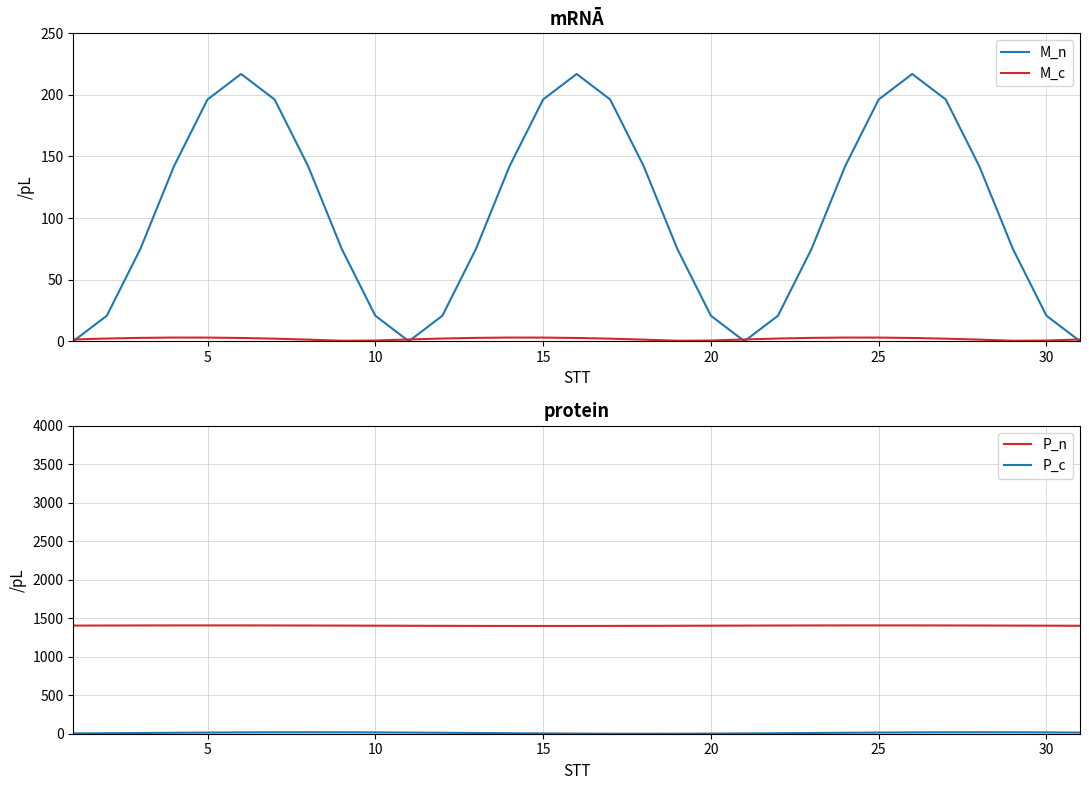

Reading right to left, what are all the values shown in this chart?

M_n: 0.0	20.7	75.0	142.0	196.3	217.0	196.3	142.0	75.0	20.7	0.0	20.7	75.0	142.0	196.3	217.0	196.3	142.0	75.0	20.7	0.0	20.7	75.0	142.0	196.3	217.0	196.3	142.0	75.0	20.7	0.0
M_c: 1.4	0.6	0.4	1.3	2.1	2.6	2.9	3.0	2.7	2.2	1.4	0.6	0.4	1.3	2.1	2.6	2.9	3.0	2.7	2.2	1.4	0.6	0.4	1.3	2.1	2.6	2.9	3.0	2.7	2.2	1.4
P_n: 1402.5	1403.6	1404.7	1405.7	1406.5	1407.0	1407.2	1407.0	1406.5	1405.7	1404.7	1403.6	1402.5	1401.5	1400.7	1400.2	1400.0	1400.2	1400.7	1401.5	1402.5	1403.6	1404.7	1405.7	1406.5	1407.0	1407.2	1407.0	1406.5	1405.7	1404.7
P_c: 15.1	17.2	18.5	19.0	18.5	17.2	15.1	12.4	9.5	6.6	3.9	1.8	0.5	0.0	0.5	1.8	3.9	6.6	9.5	12.4	15.1	17.2	18.5	19.0	18.5	17.2	15.1	12.4	9.5	6.6	3.9